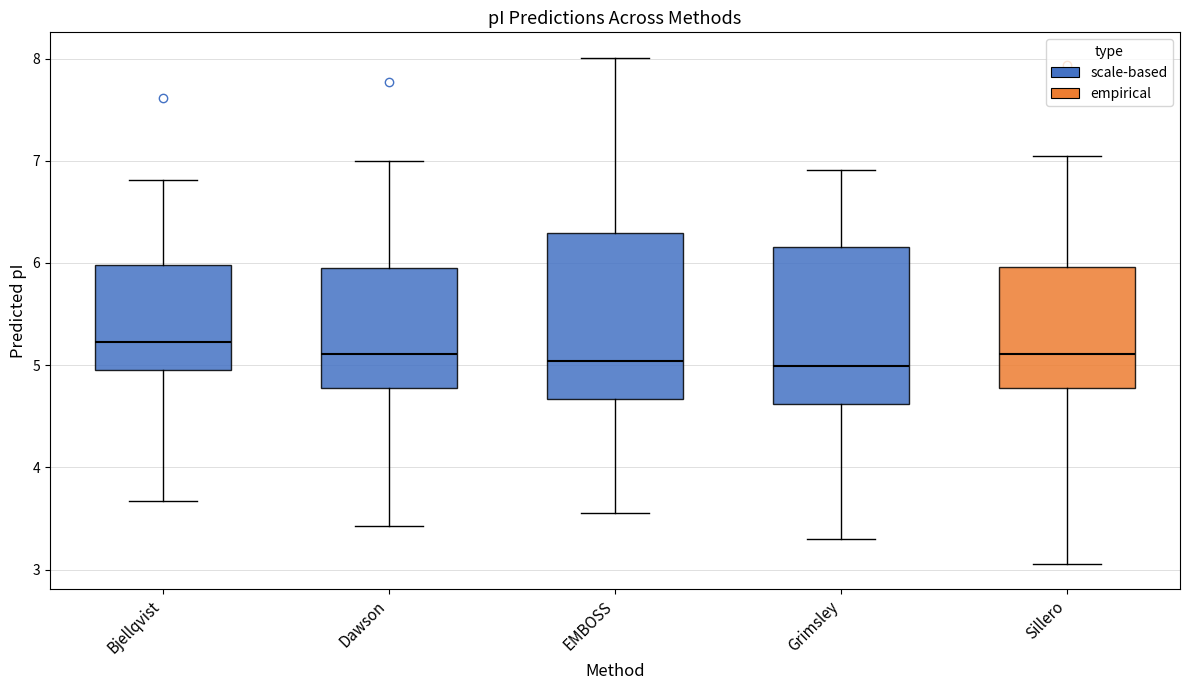

Which box has the highest median line?

Bjellqvist